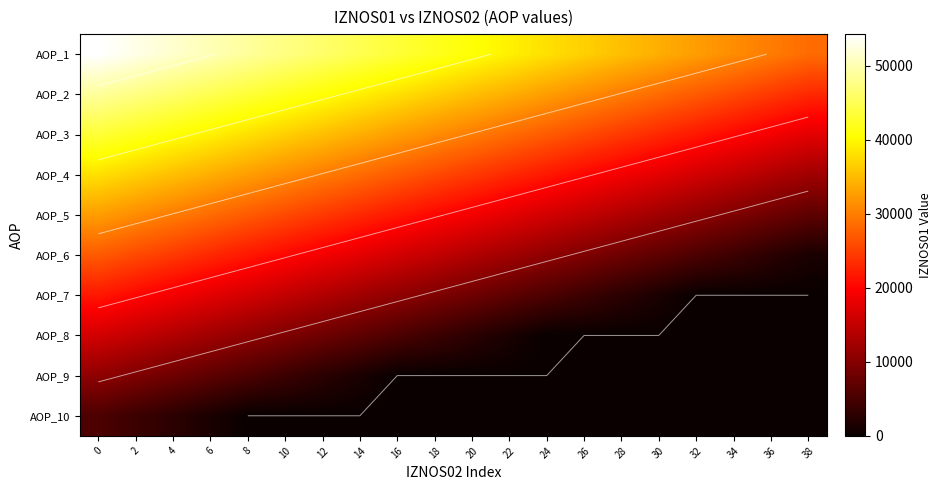

At which label does AOP_6 reach its minimum?

38